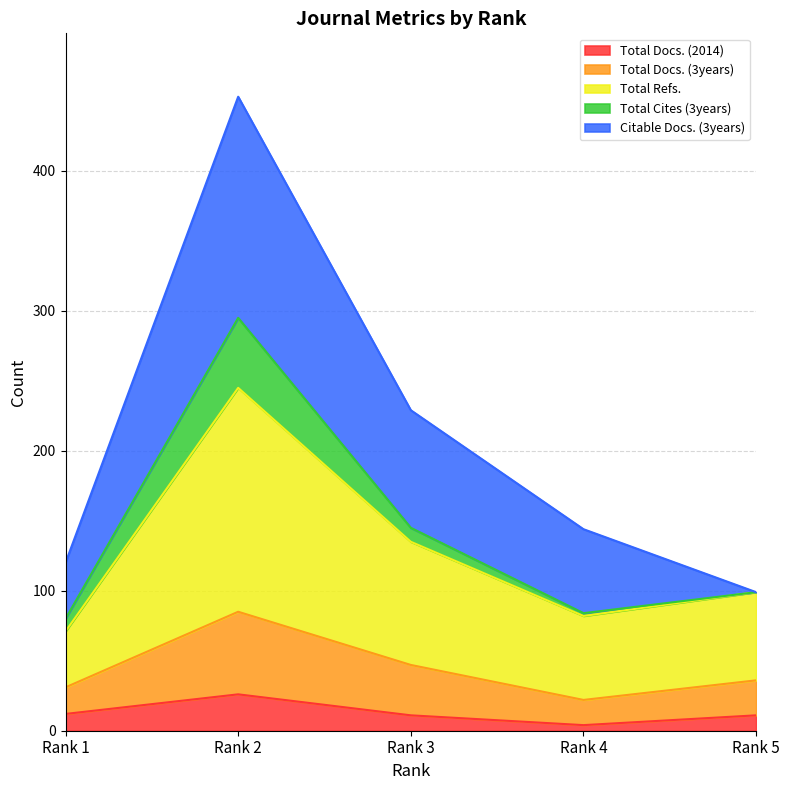

Which category has the highest value in the Total Docs. (2014) series?

Rank 2